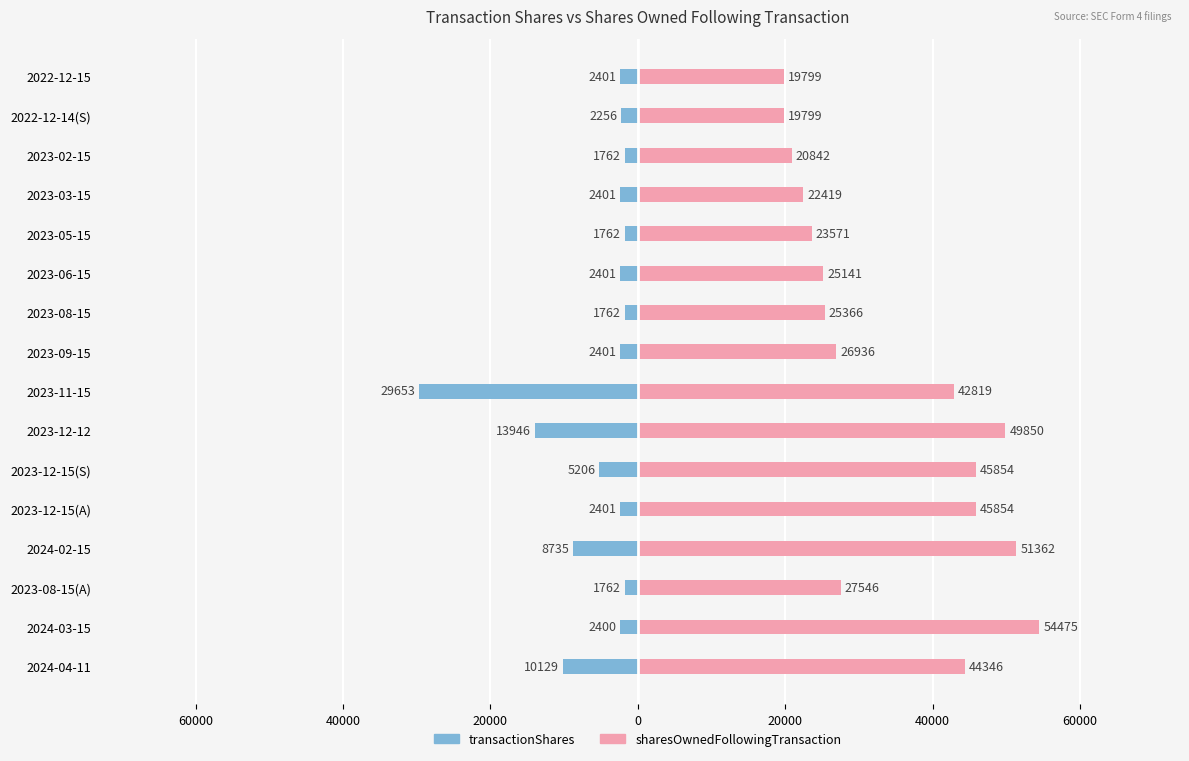

What is the maximum value for transactionShares?

-1762